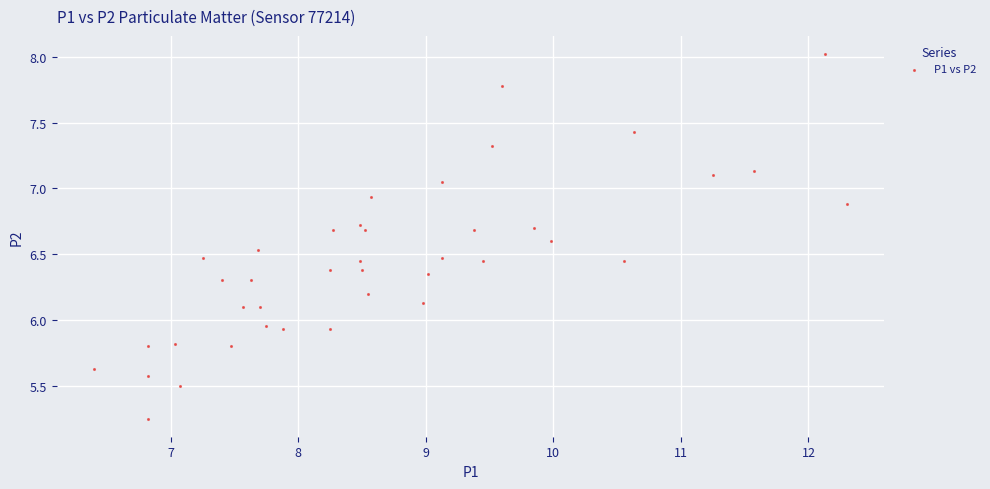

What is the range of Y values (max minus min)?

2.8